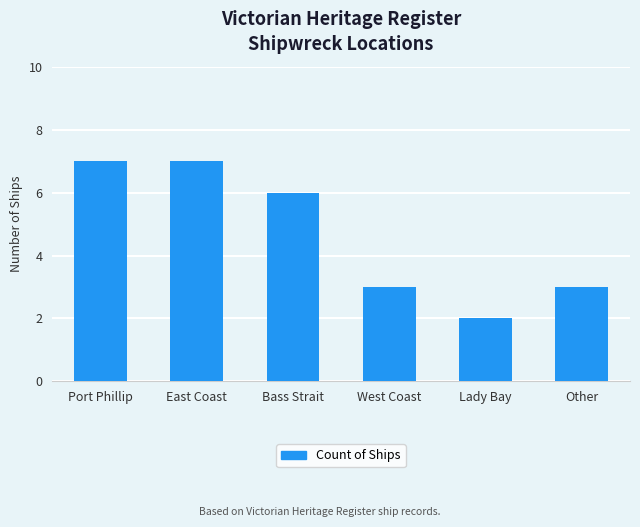

How many values are between 3 and 7?

5